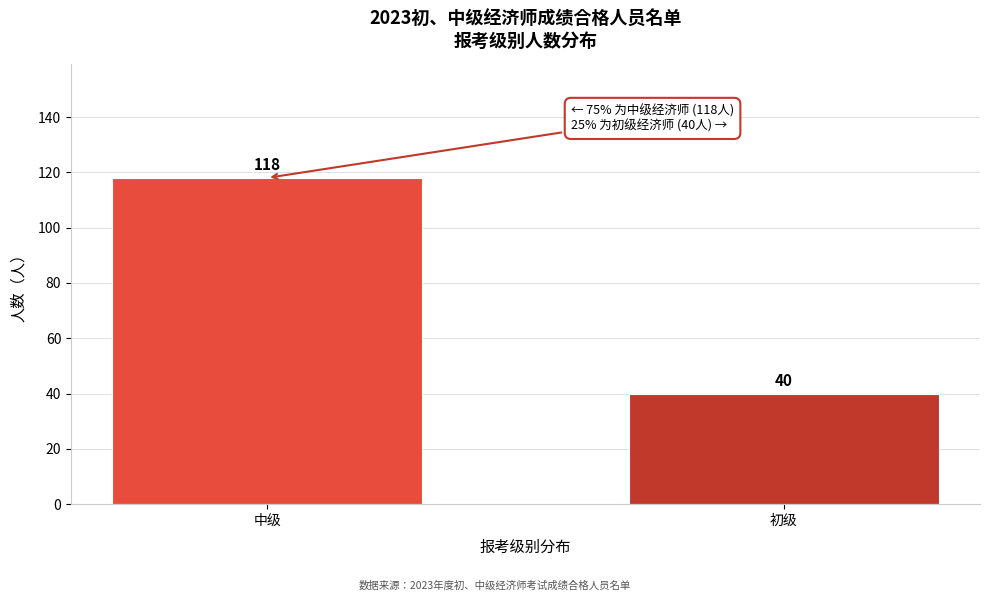

Reading right to left, list all the values displayed in this chart.

40	118